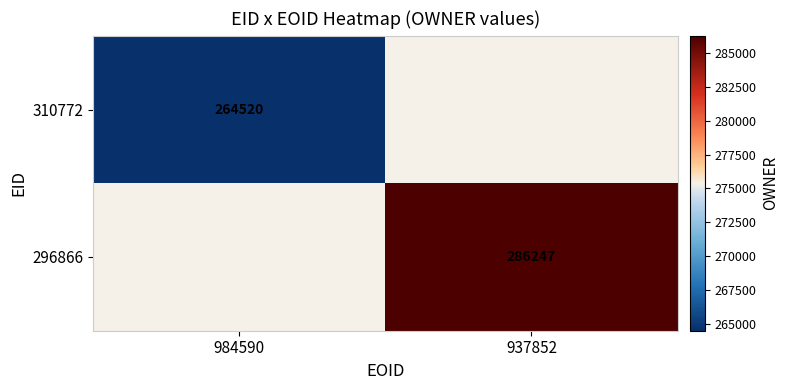

True or false: 310772 has a value of 264520 at 984590.

True